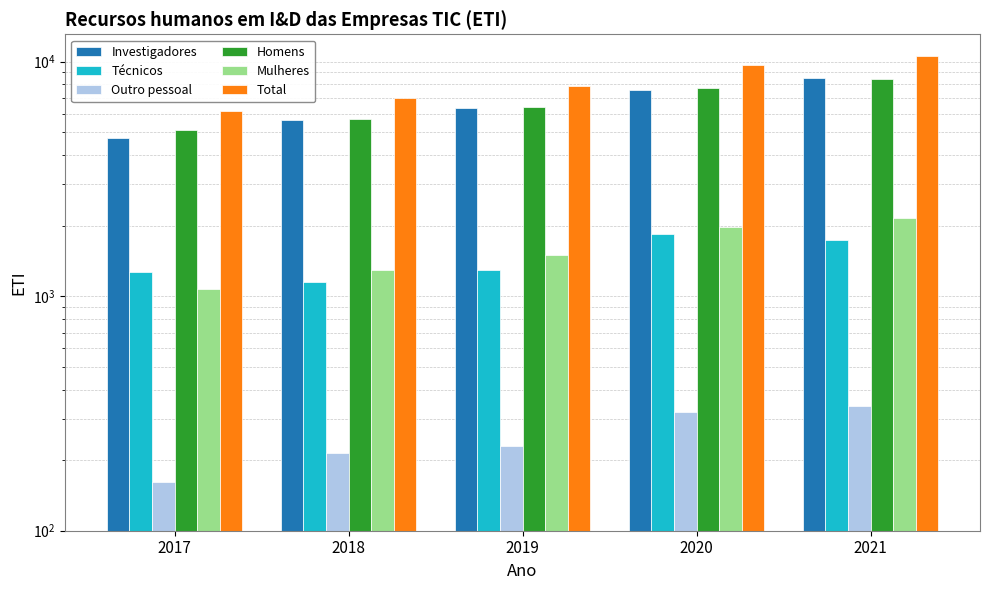

At how many categories does at least one series exceed 3246?

5